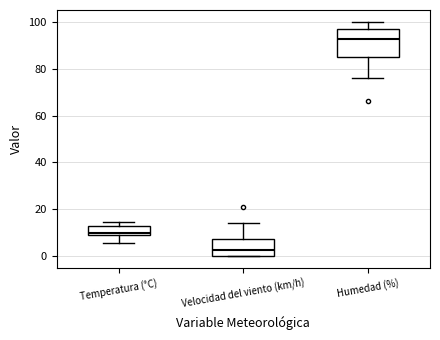

Which box's median line is the lowest?

Velocidad del viento (km/h)